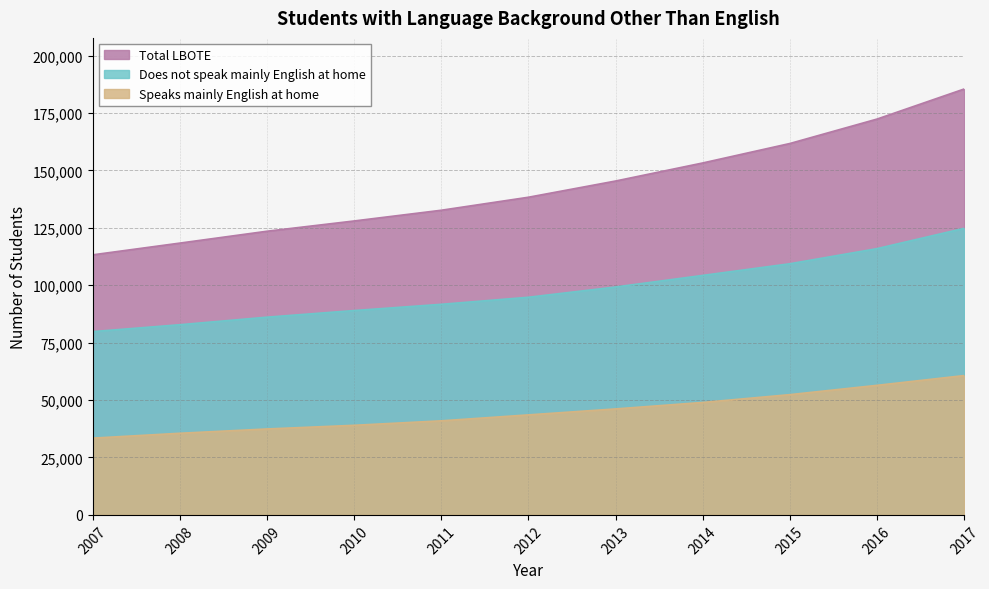

What is the minimum value shown in the chart?

33423